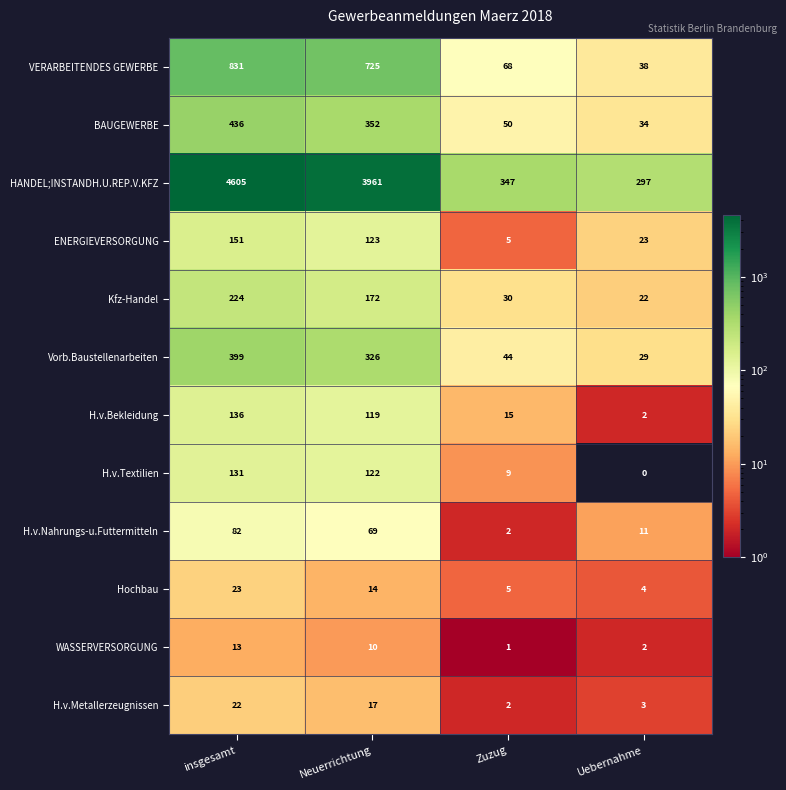

Rank the series by their maximum value, from lowest to highest.

WASSERVERSORGUNG, H.v.Metallerzeugnissen, Hochbau, H.v.Nahrungs-u.Futtermitteln, H.v.Textilien, H.v.Bekleidung, ENERGIEVERSORGUNG, Kfz-Handel, Vorb.Baustellenarbeiten, BAUGEWERBE, VERARBEITENDES GEWERBE, HANDEL;INSTANDH.U.REP.V.KFZ